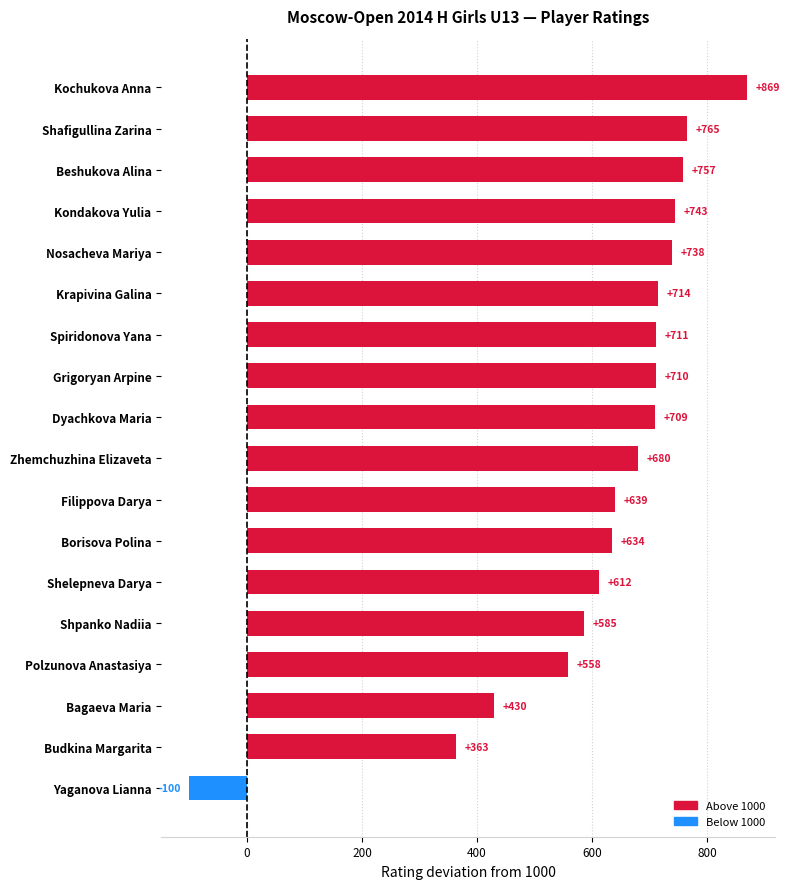

What is the value of the 6th bar from the top?

714